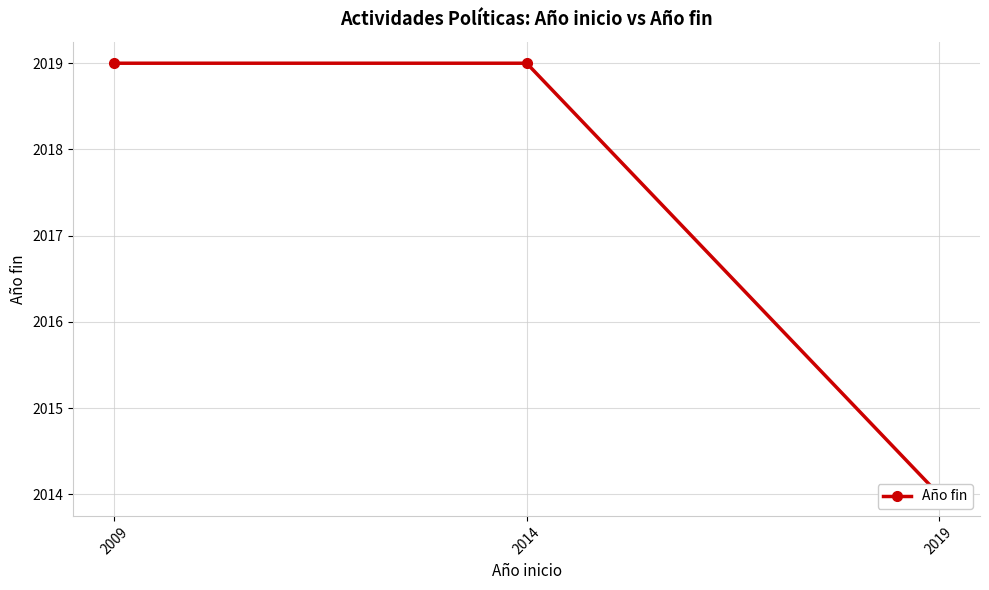

What is the sum of all values?

6052